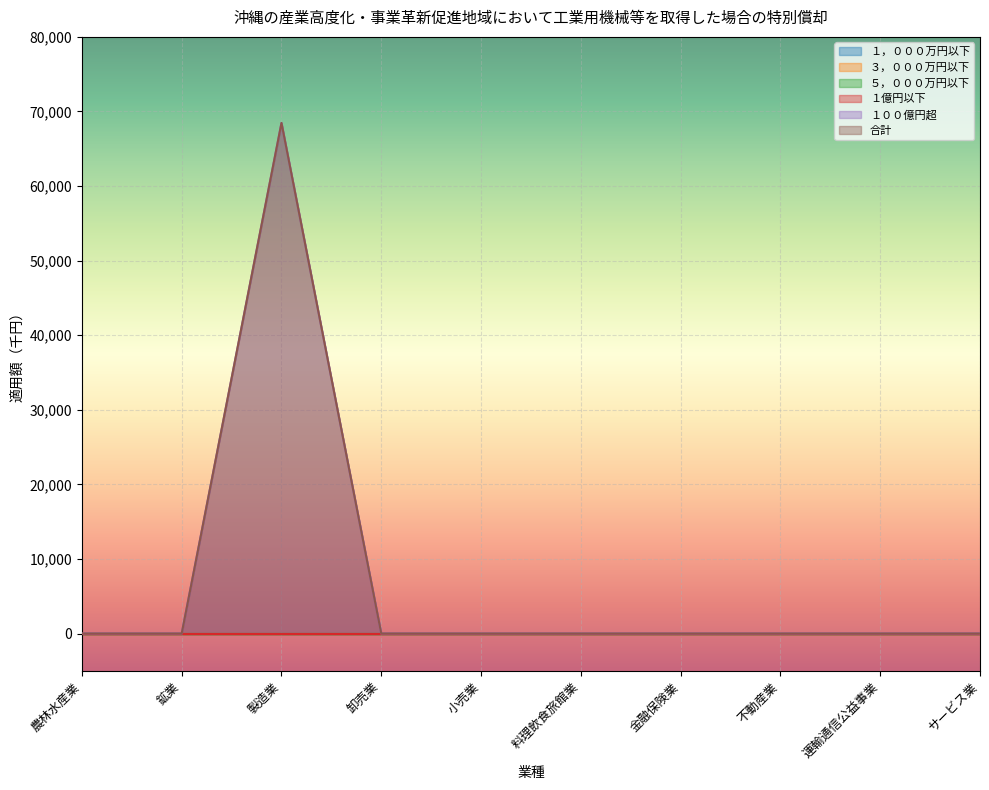

True or false: １億円以下 and 合計 intersect in this chart.

False